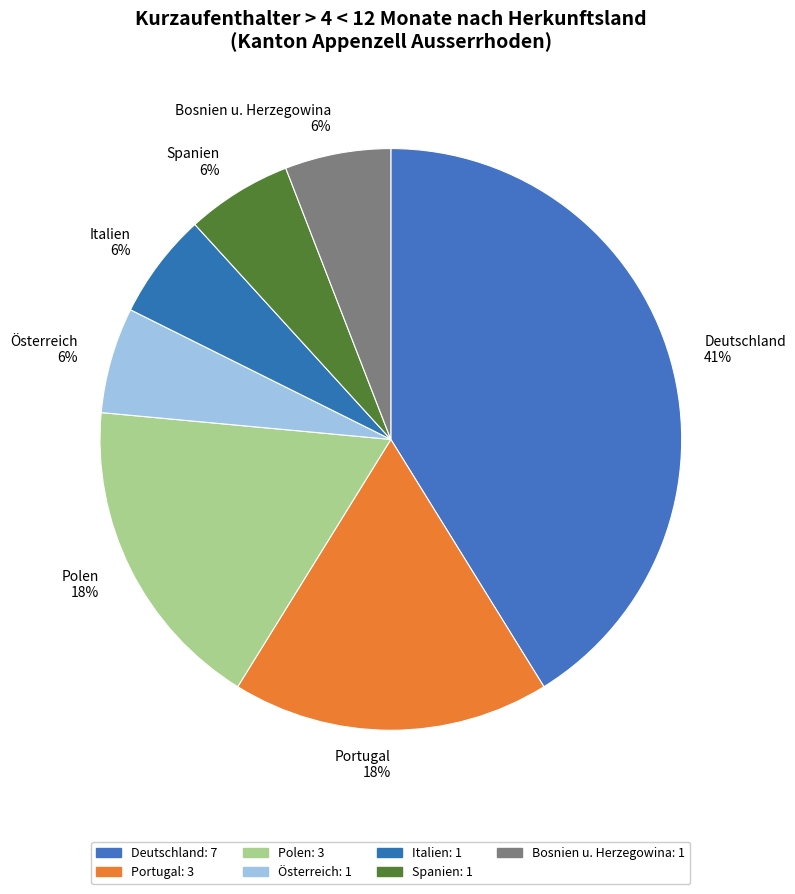

Approximately how many times larger is the value at Bosnien u. Herzegowina compared to Österreich?

1.0